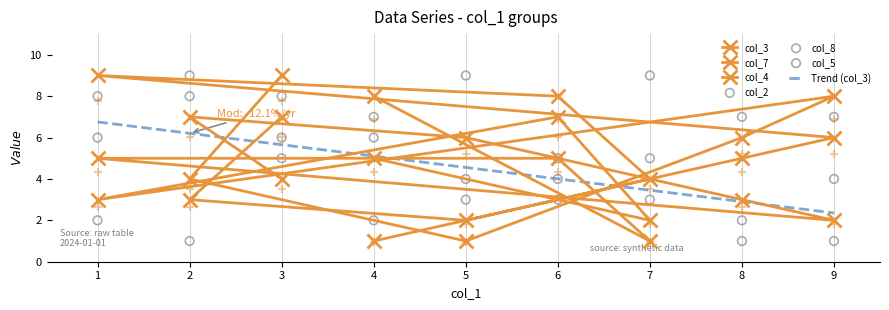

At which category is the sum across all series the highest?

3